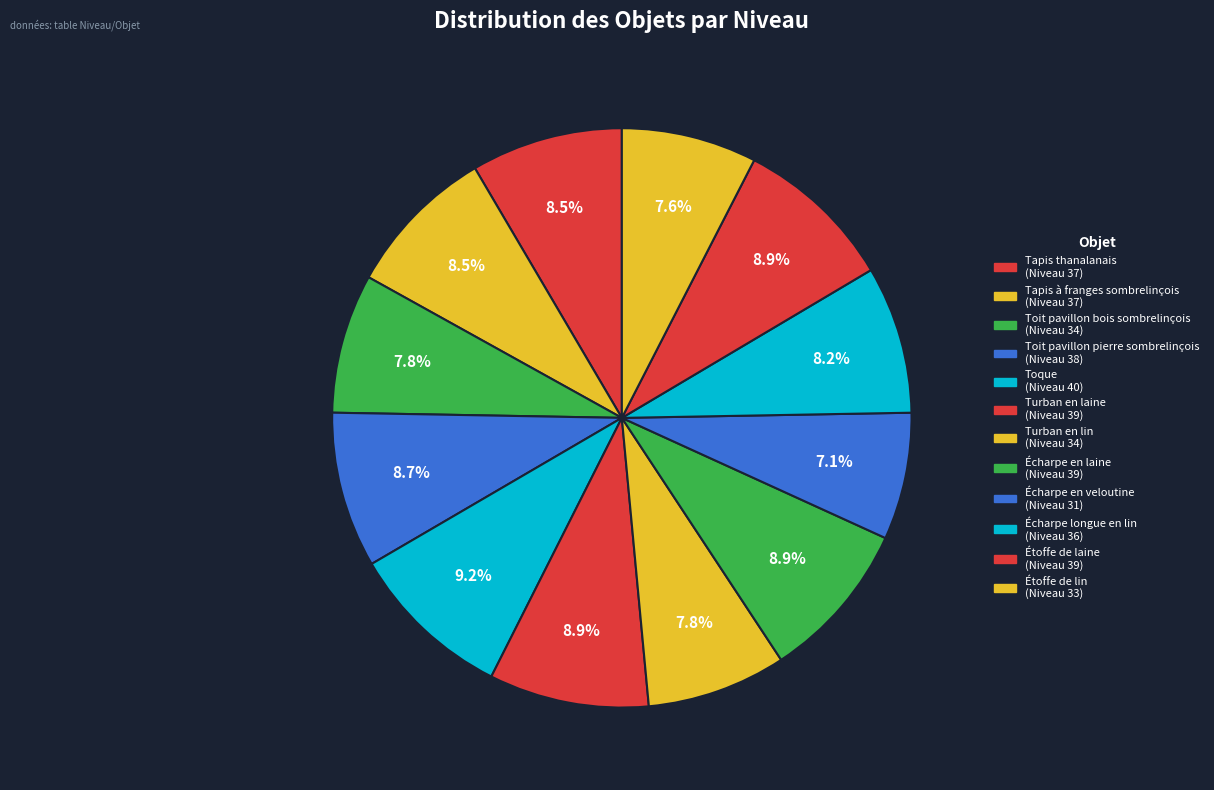

Between Turban en lin and Toit pavillon pierre sombrelinçois, which is larger?

Toit pavillon pierre sombrelinçois